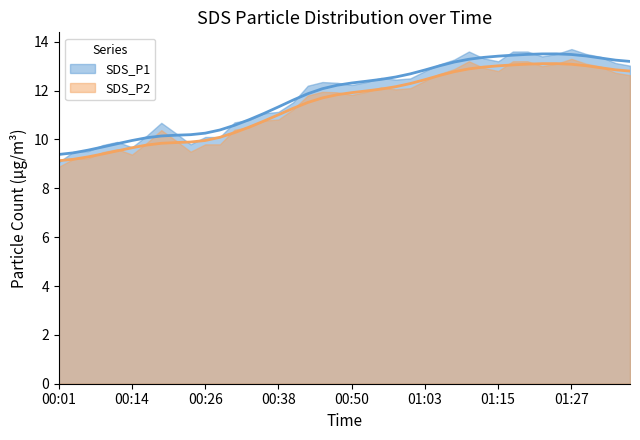

Reading left to right, what are all the values shown in this chart?

SDS_P1: 9.4	9.5	9.6	9.7	9.8	10.0	10.1	10.1	10.2	10.2	10.3	10.4	10.6	10.8	11.1	11.3	11.6	11.9	12.1	12.2	12.3	12.4	12.5	12.6	12.7	12.8	13.0	13.2	13.3	13.4	13.4	13.5	13.5	13.5	13.5	13.5	13.4	13.3	13.2	13.2
SDS_P2: 9.1	9.2	9.3	9.4	9.5	9.7	9.8	9.8	9.9	9.9	10.0	10.1	10.3	10.5	10.8	11.0	11.3	11.5	11.7	11.8	11.9	12.0	12.1	12.2	12.3	12.4	12.6	12.8	12.9	13.0	13.0	13.1	13.1	13.1	13.1	13.1	13.0	12.9	12.9	12.8